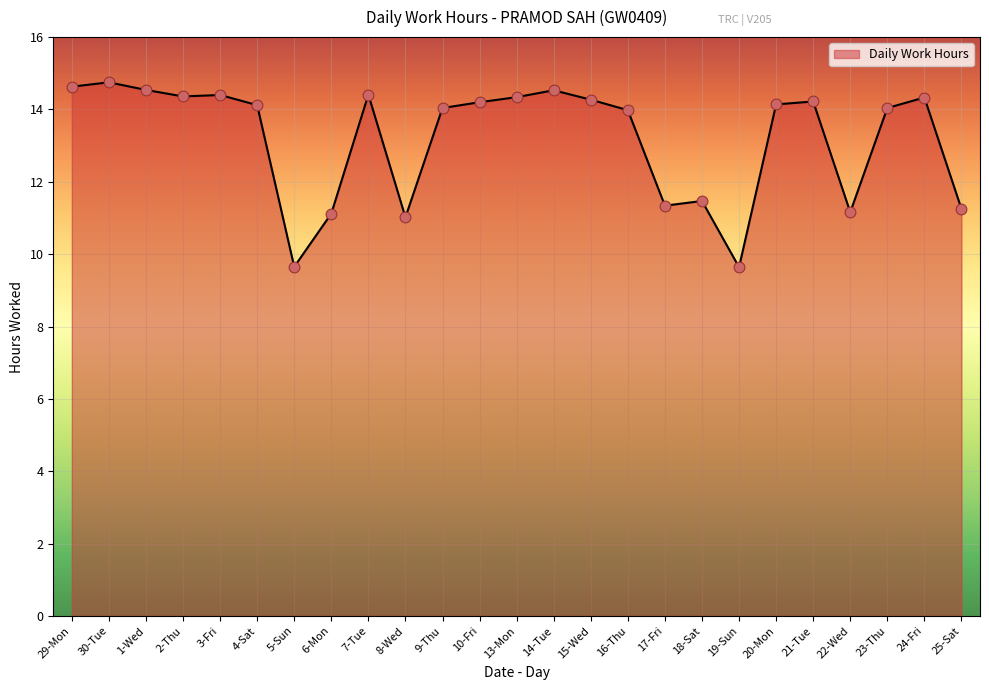

What is the ratio of the value at 23-Thu to the value at 17-Fri?

1.2